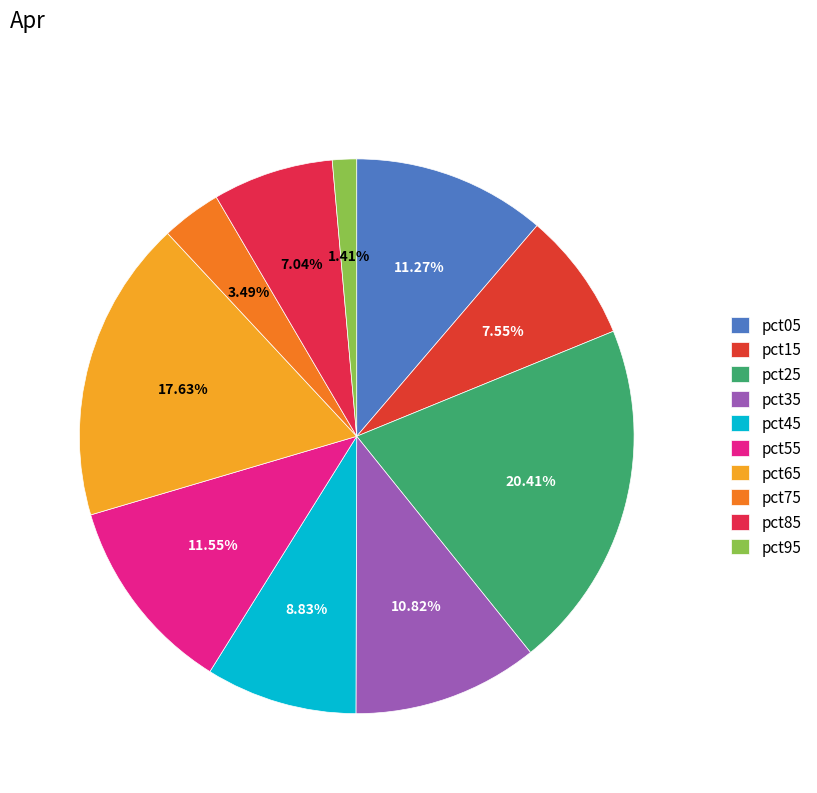

Do pct85 and pct55 together represent more than half of the pie?

No